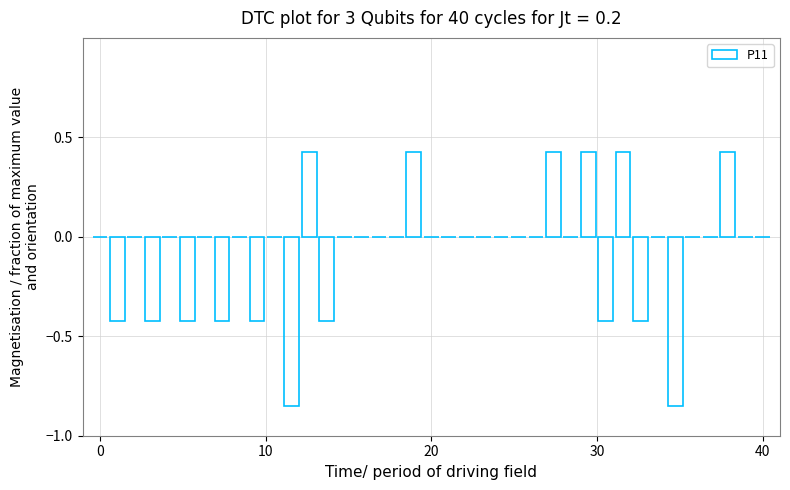

What is the sum of all values?

-2.5